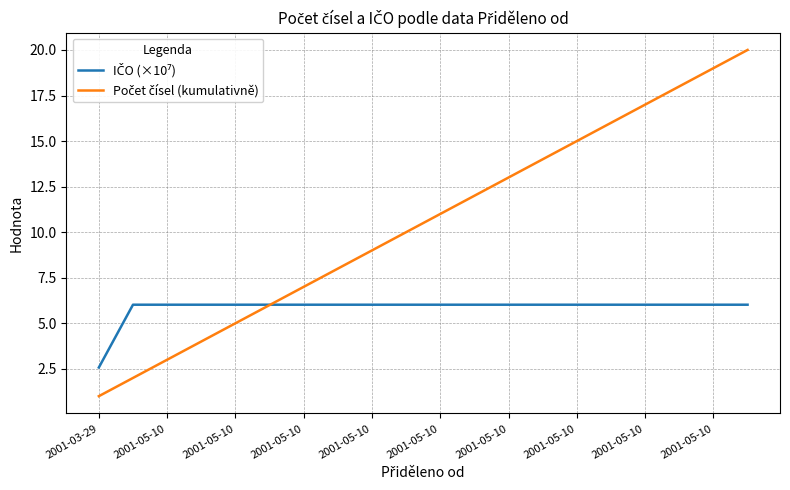

What is the minimum value shown in the chart?

1.0